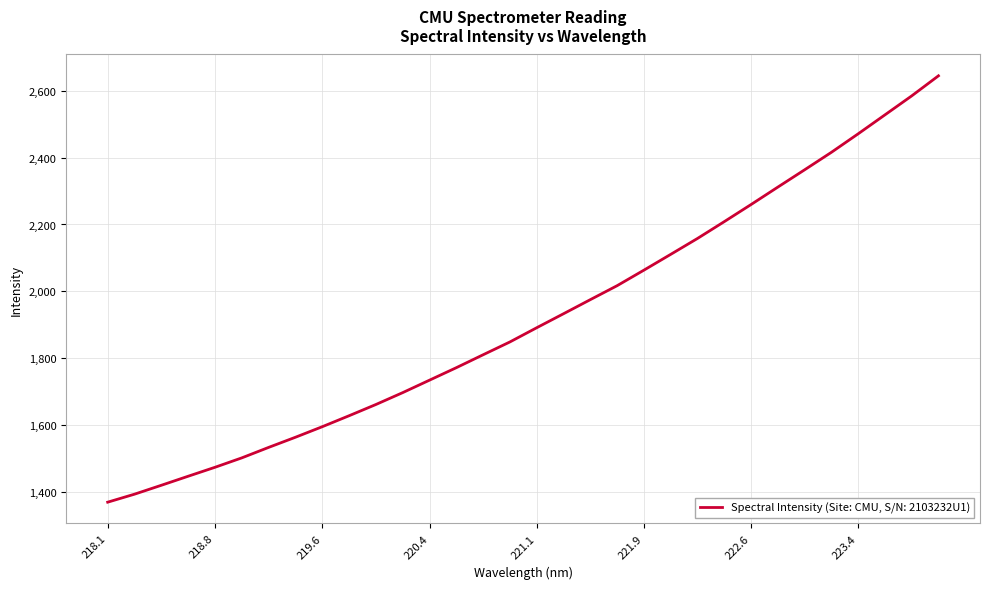

How many lines are shown in the chart?

1